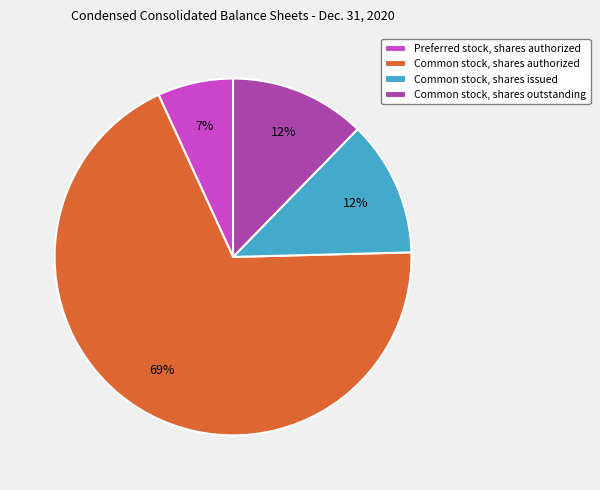

To the nearest percent, what is the difference between the Preferred stock, shares authorized and Common stock, shares outstanding slice percentages?

5%